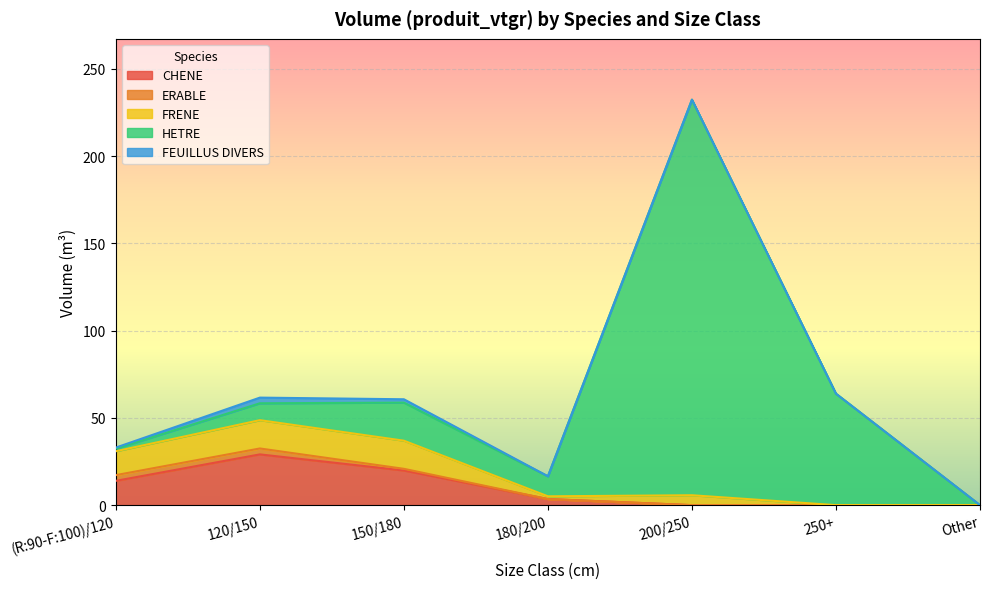

In HETRE, how many points are lower than both neighbors (excluding endpoints)?

1